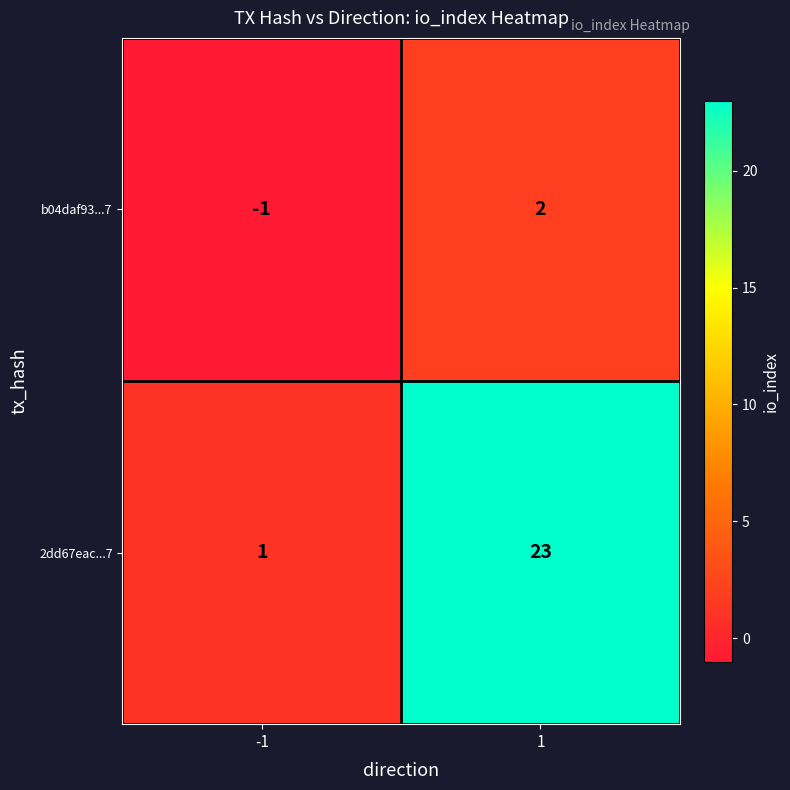

Which series has the largest total across all categories?

2dd67eac...7